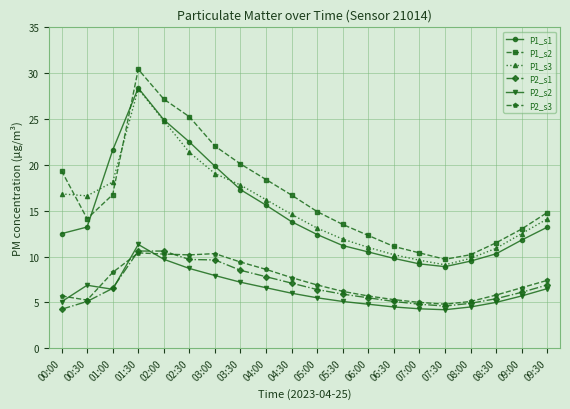

Which series has the widest spread of values?

P1_s2